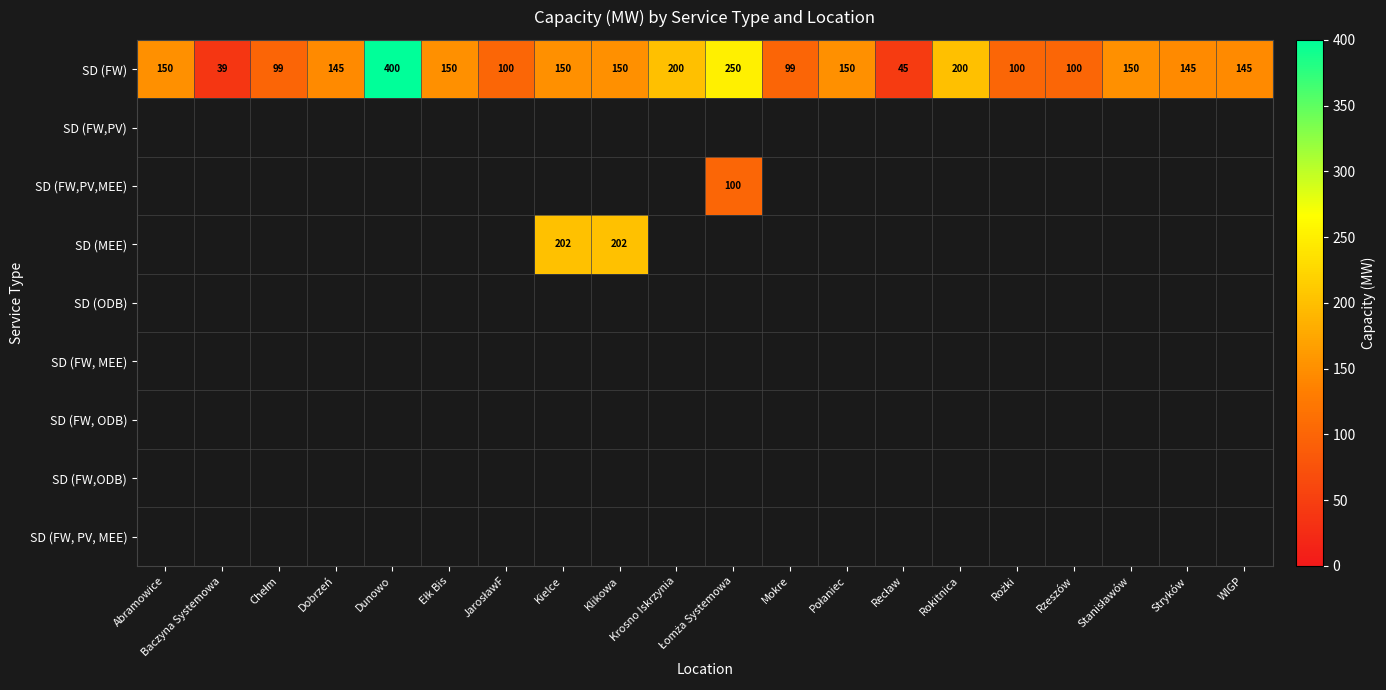

How many values in the SD (FW) series are below 150?

10